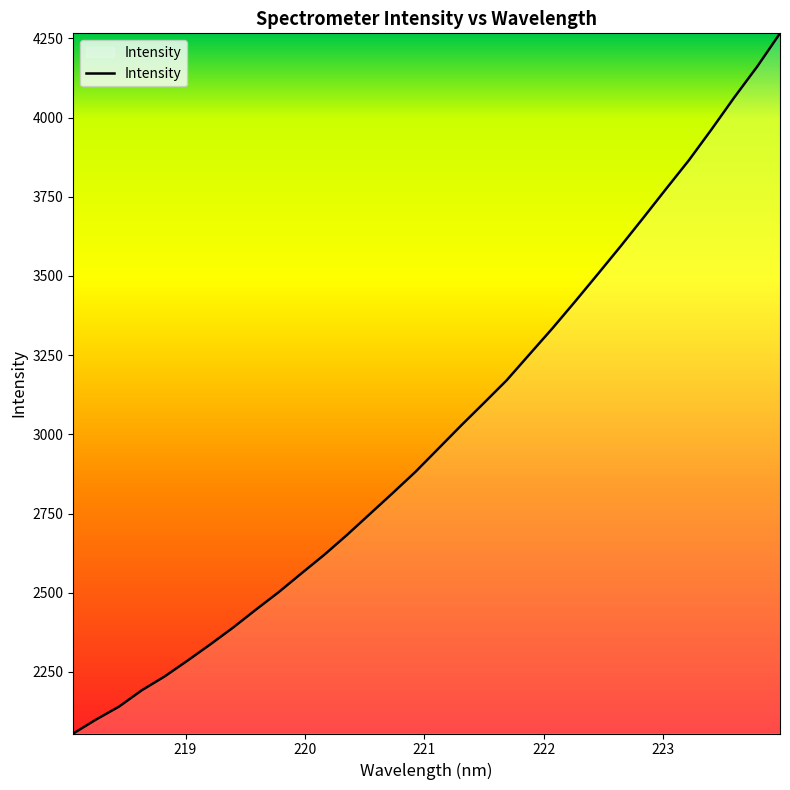

What is the sum of all values?

96129.5